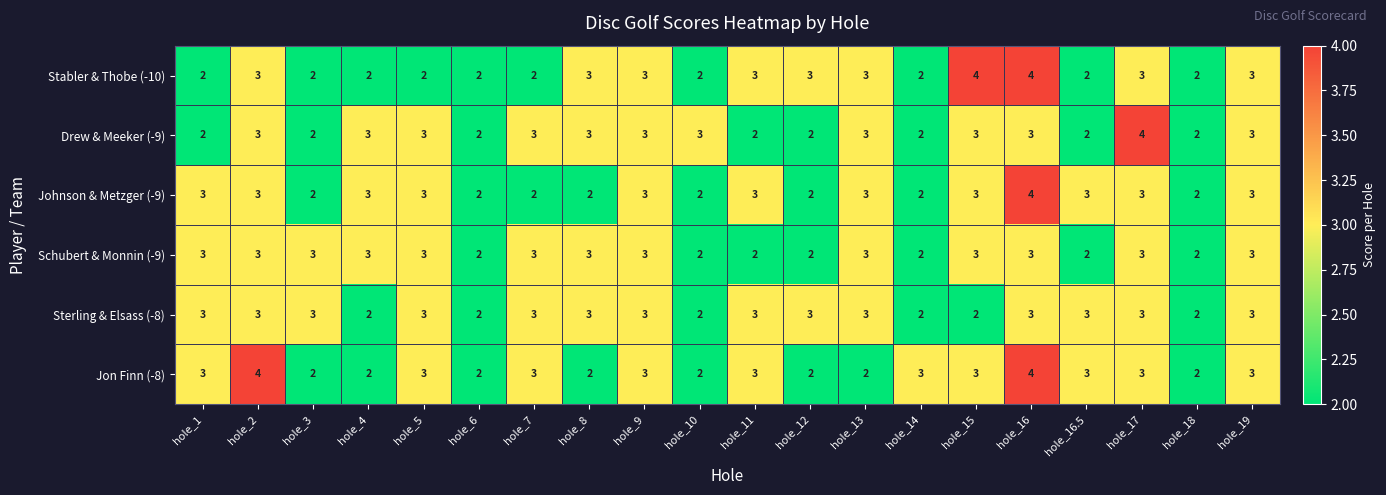

The value of Sterling & Elsass (-8) at hole_5 is 1. True or false?

False